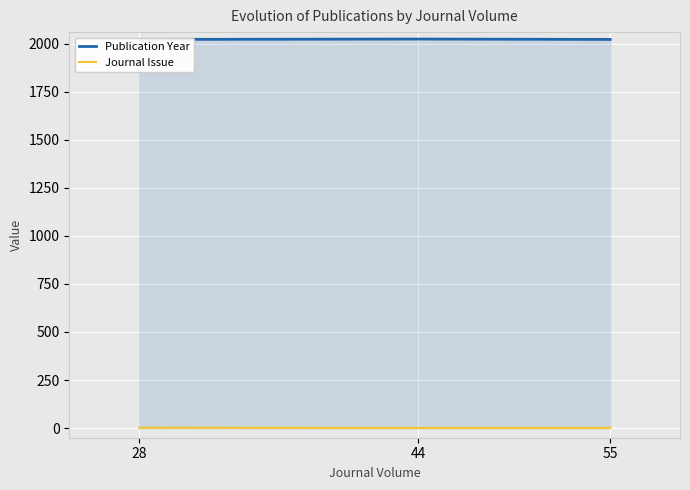

Count the number of categories in the chart.

3